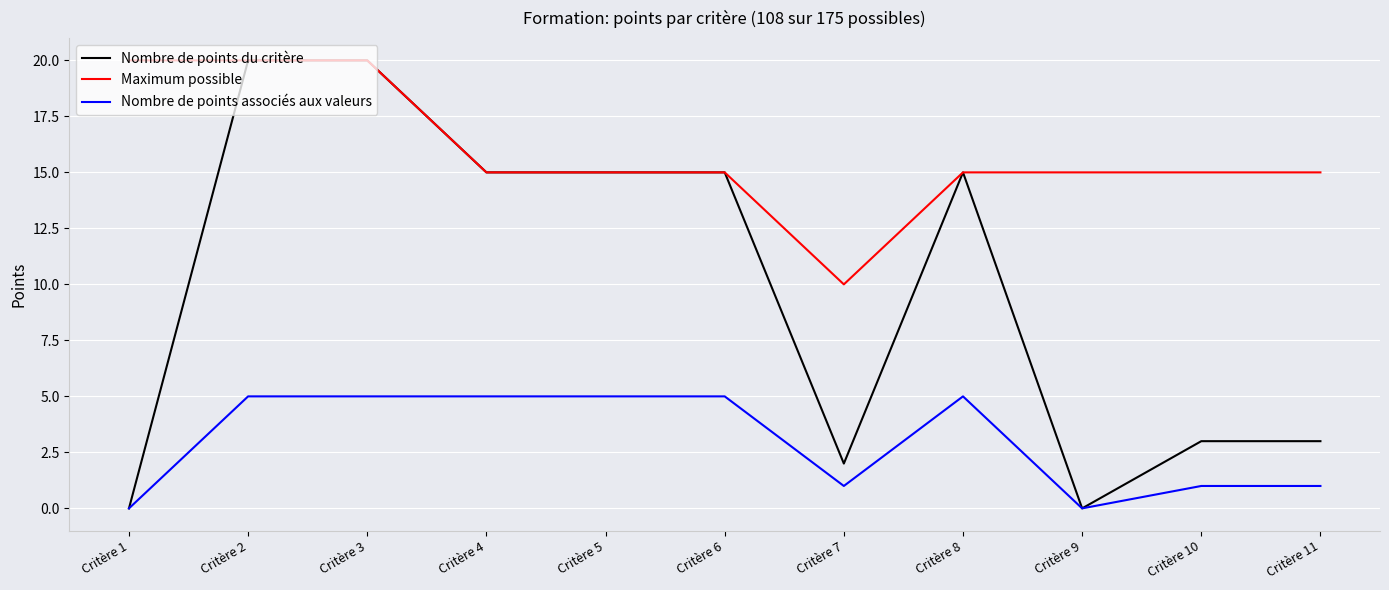

The value of Nombre de points associés aux valeurs at Critère 10 is 1. True or false?

True